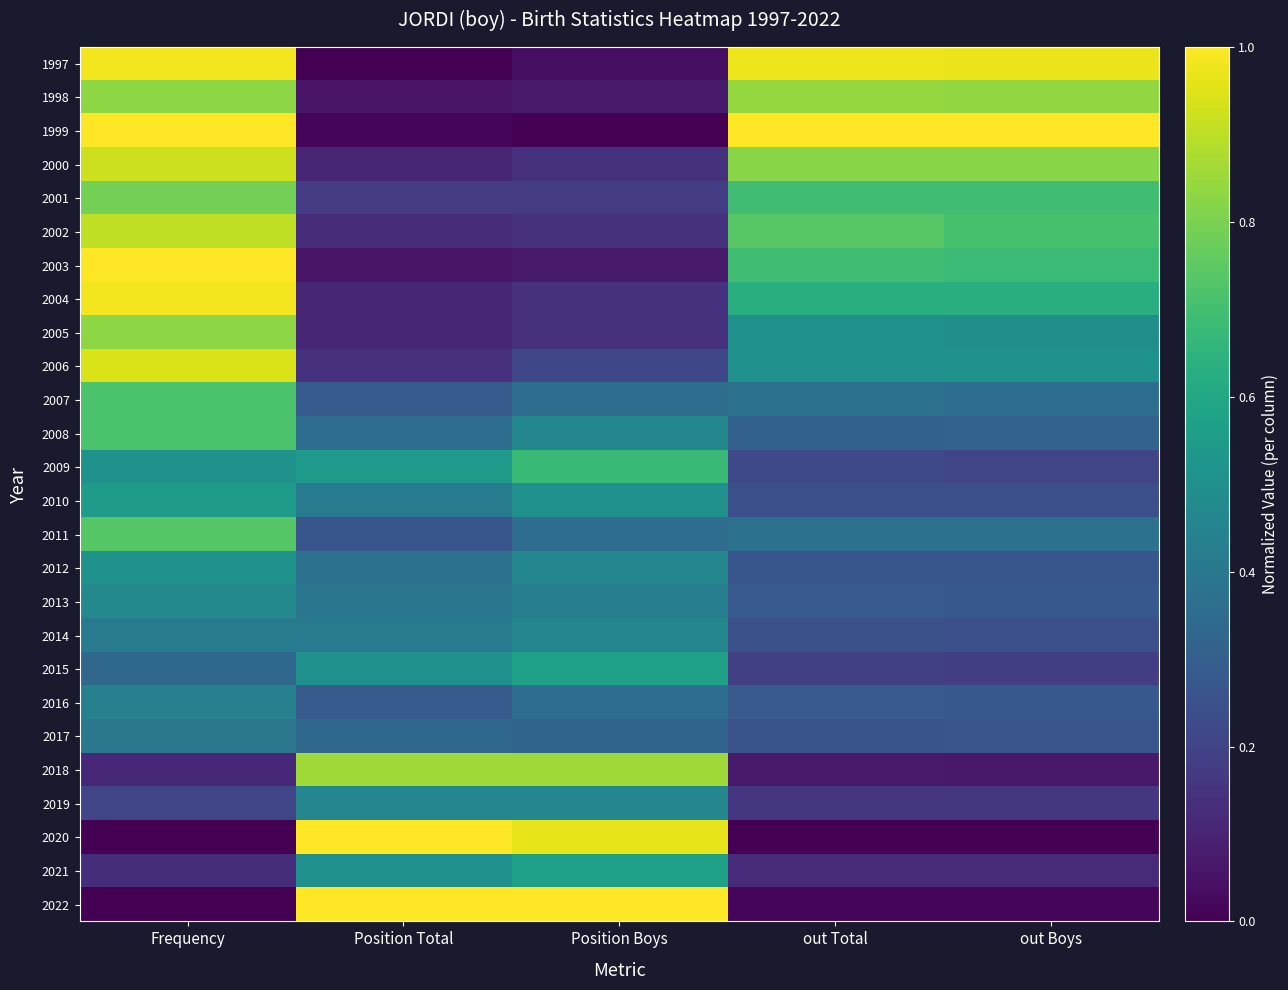

At out Total, list the series in order from largest to smallest.

1999, 1997, 1998, 2000, 2002, 2001, 2003, 2004, 2005, 2006, 2011, 2007, 2008, 2013, 2016, 2012, 2017, 2014, 2010, 2009, 2015, 2019, 2021, 2018, 2022, 2020